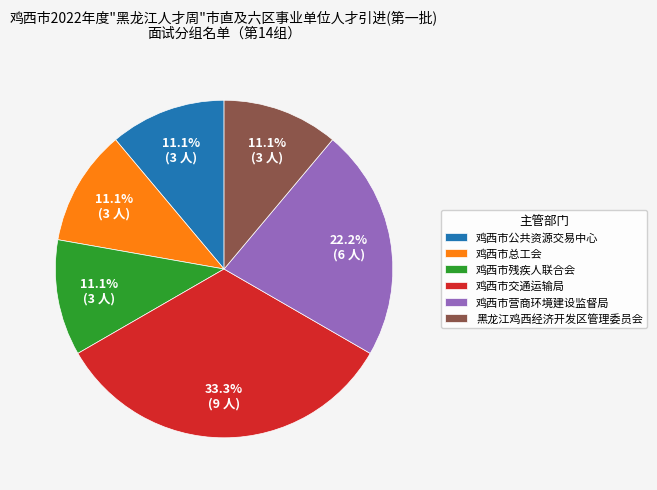

Does 鸡西市交通运输局 represent more than half of the total?

No